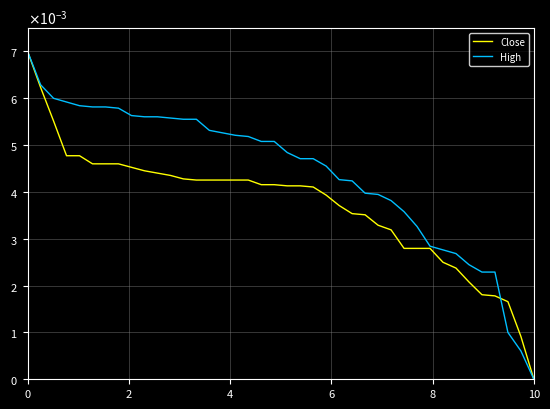

Does the chart display data point markers on the line(s)?

No